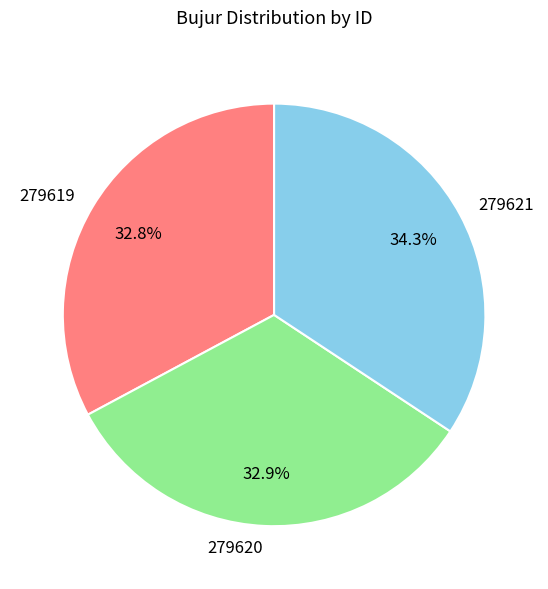

Which category has the biggest portion of the pie?

279621